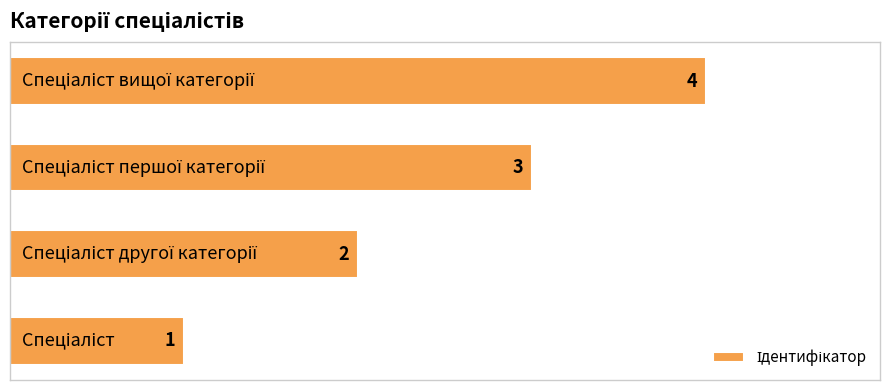

What is the difference between the second highest and second lowest values?

1